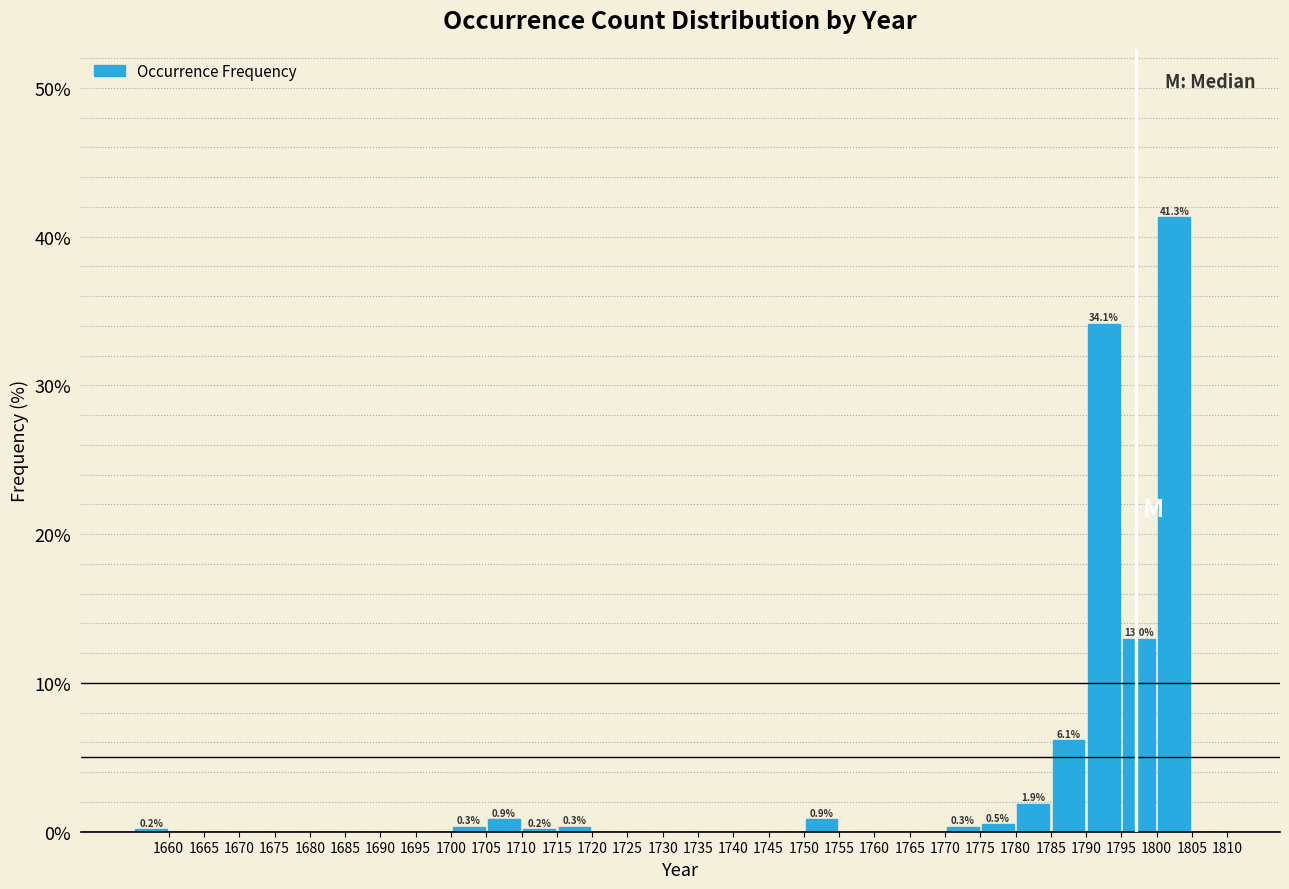

Over which range of the x-axis is the bar tallest?

1800 to 1805